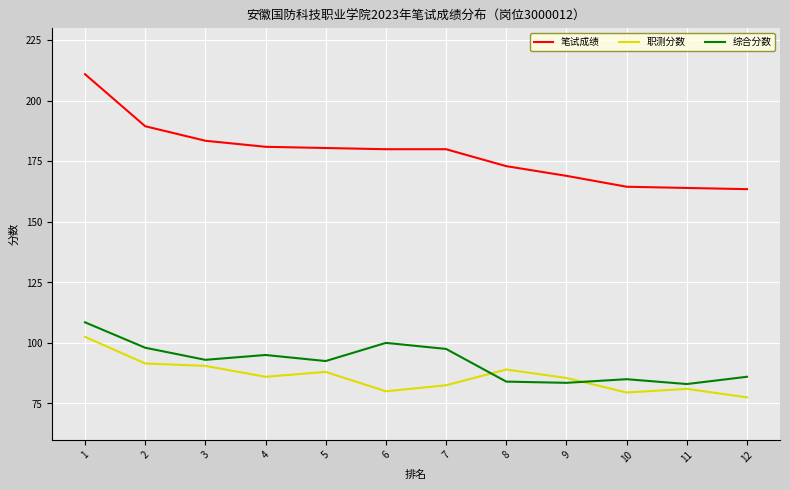

How many intersections are there between 综合分数 and 职测分数?

2